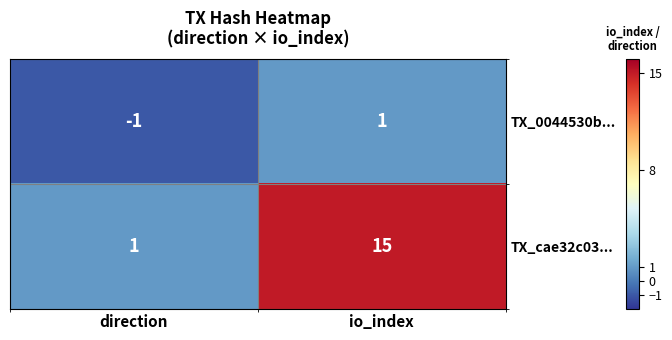

What is the spread (max minus min) of values at io_index?

14